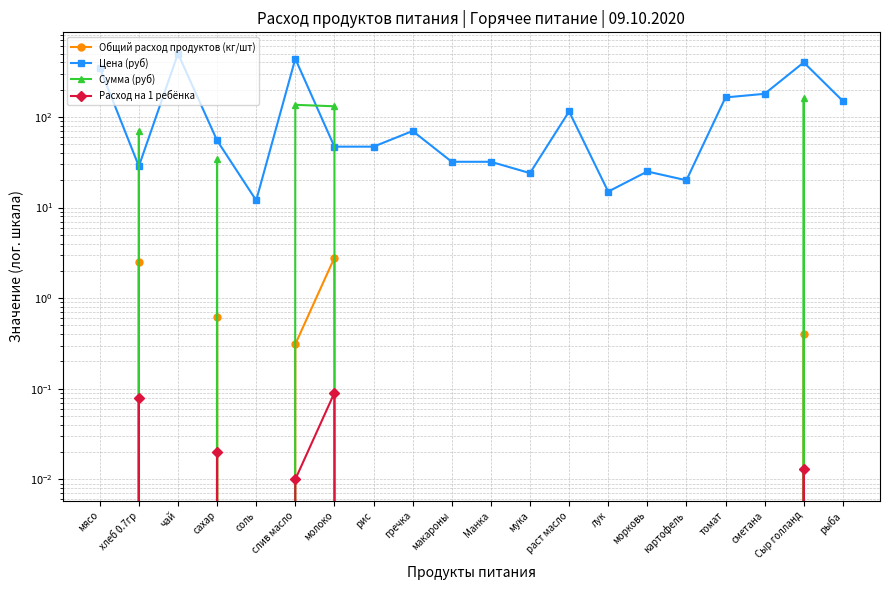

Reading left to right, extract all data points from this chart.

Общий расход продуктов (кг/шт): мясо=0.0	хлеб 0.7гр=2.5	чай=0.0	сахар=0.6	соль=0.0	слив масло=0.3	молоко=2.8	рис=0.0	гречка=0.0	макароны=0.0	Манка=0.0	мука=0.0	раст масло=0.0	лук=0.0	морковь=0.0	картофель=0.0	томат=0.0	сметана=0.0	Сыр голланд=0.4	рыба=0.0
Цена (руб): мясо=350.0	хлеб 0.7гр=28.6	чай=500.0	сахар=55.0	соль=12.0	слив масло=438.9	молоко=47.0	рис=47.0	гречка=70.0	макароны=32.0	Манка=32.0	мука=24.0	раст масло=115.0	лук=15.0	морковь=25.0	картофель=20.0	томат=164.3	сметана=180.0	Сыр голланд=400.0	рыба=150.0
Сумма (руб): мясо=0.0	хлеб 0.7гр=70.9	чай=0.0	сахар=34.1	соль=0.0	слив масло=136.1	молоко=131.1	рис=0.0	гречка=0.0	макароны=0.0	Манка=0.0	мука=0.0	раст масло=0.0	лук=0.0	морковь=0.0	картофель=0.0	томат=0.0	сметана=0.0	Сыр голланд=161.2	рыба=0.0
Расход на 1 ребёнка: мясо=0.0	хлеб 0.7гр=0.1	чай=0.0	сахар=0.0	соль=0.0	слив масло=0.0	молоко=0.1	рис=0.0	гречка=0.0	макароны=0.0	Манка=0.0	мука=0.0	раст масло=0.0	лук=0.0	морковь=0.0	картофель=0.0	томат=0.0	сметана=0.0	Сыр голланд=0.0	рыба=0.0